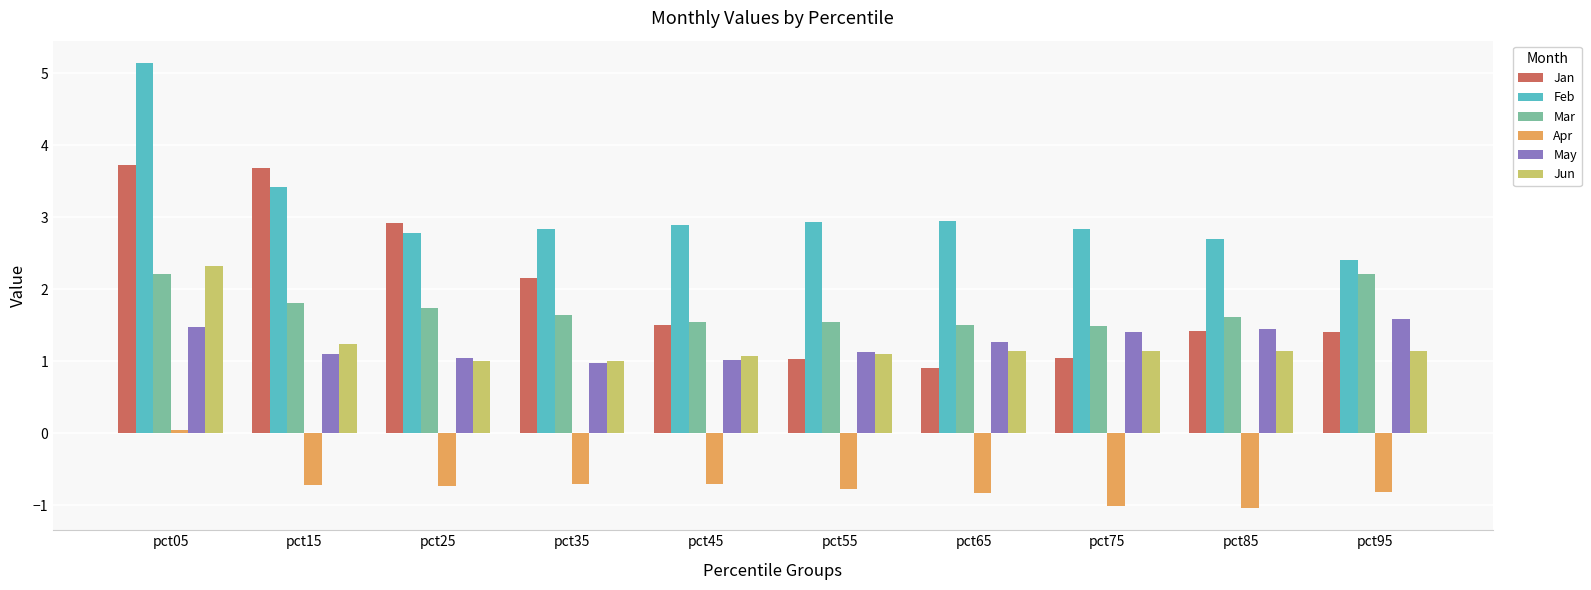

Which series has the widest spread of values?

Jan